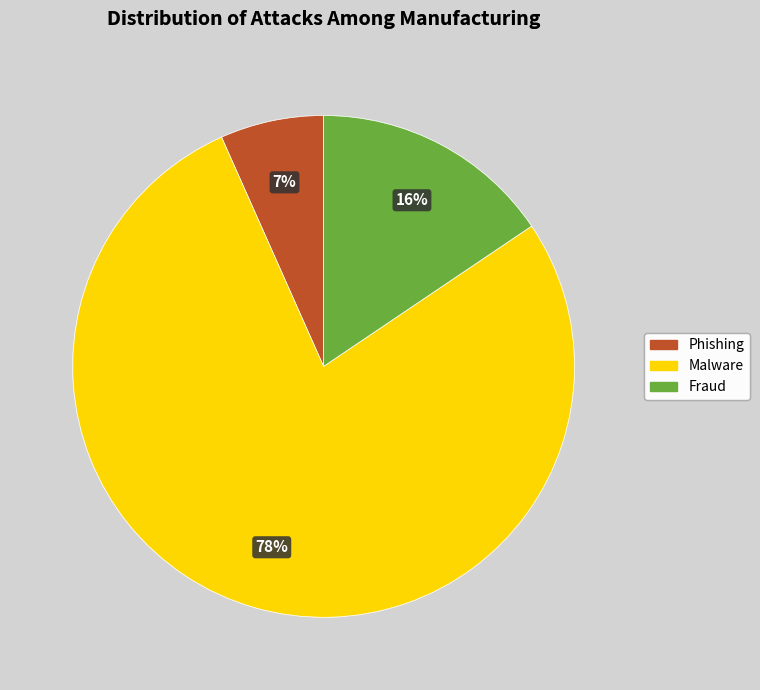

Is there a majority slice in this chart?

Yes